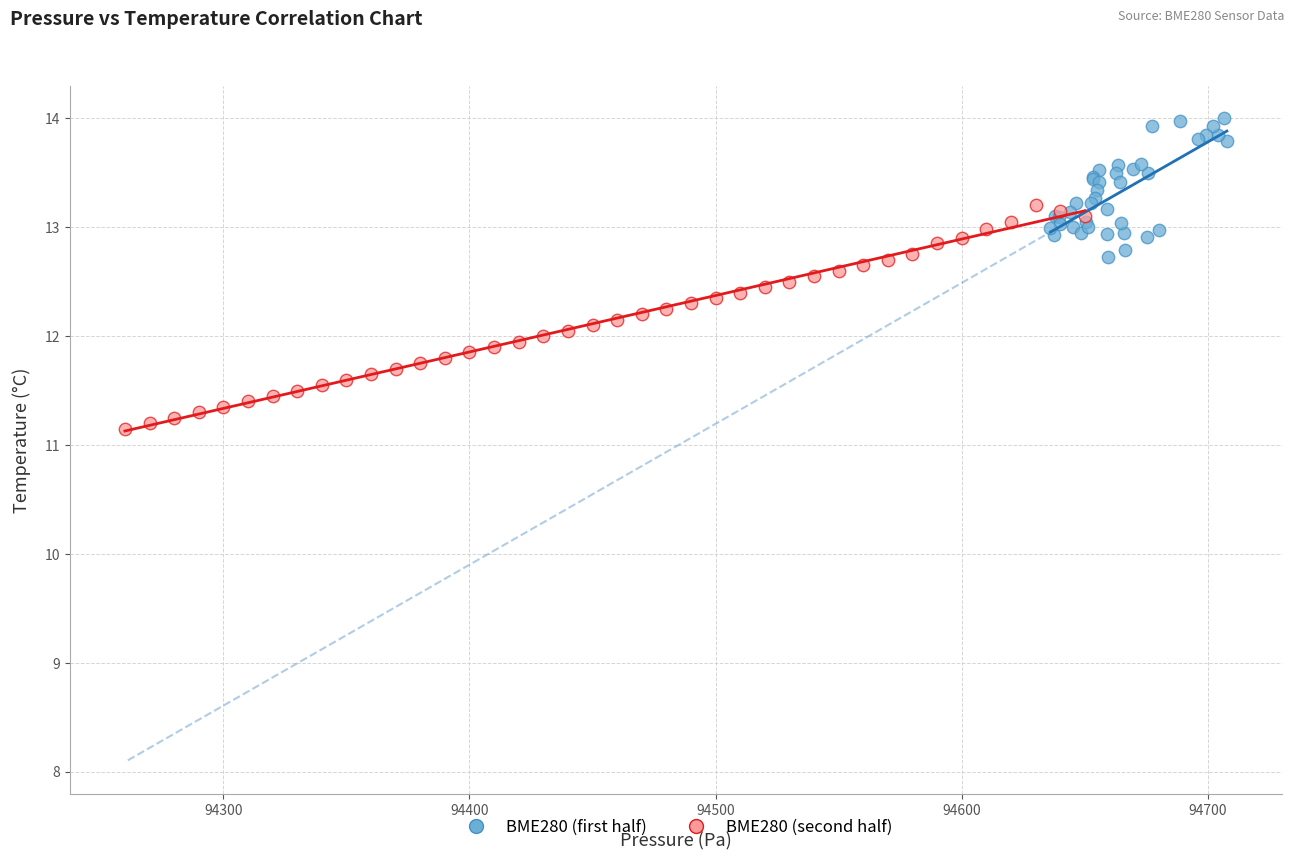

Which series has the largest Y range (max minus min)?

BME280 (second half)